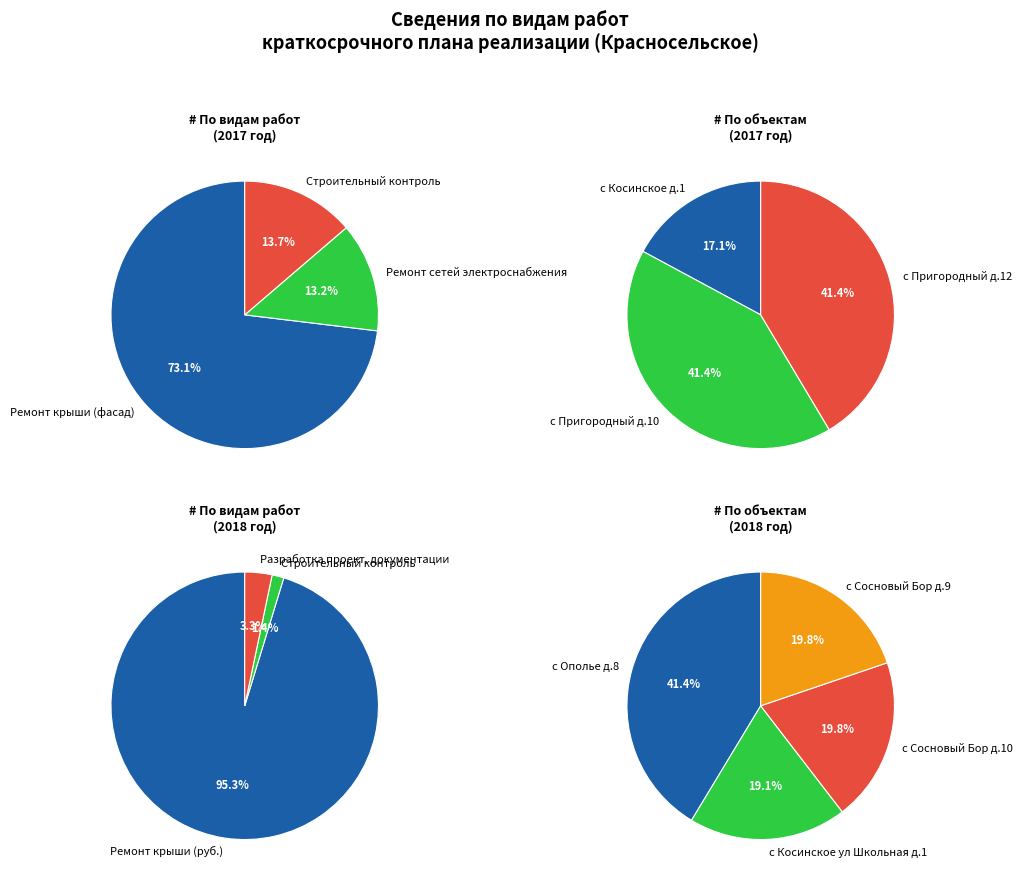

Which has a higher value, с Пригородный д.10 or с Пригородный д.12?

с Пригородный д.12